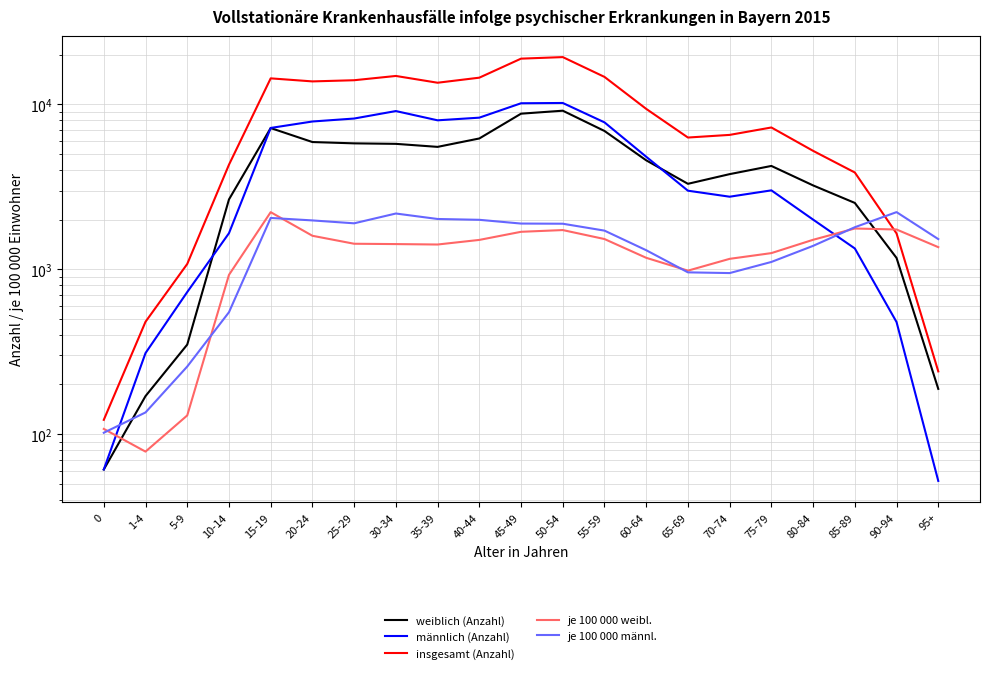

What are all the series names shown in the legend?

weiblich (Anzahl), männlich (Anzahl), insgesamt (Anzahl), je 100 000 weibl., je 100 000 männl.